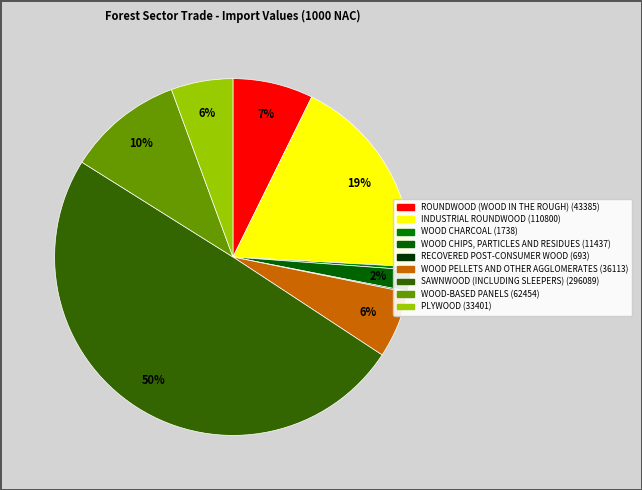

To the nearest percent, what is the difference between the largest and smallest slice percentages?

50%